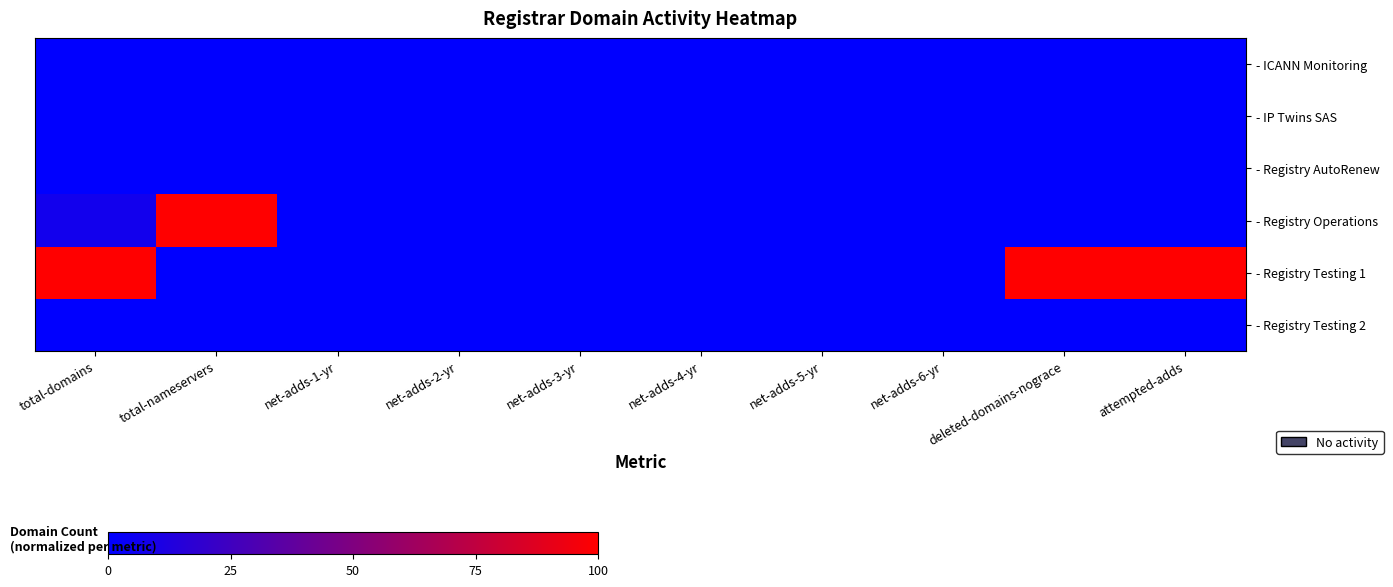

Rank the series at total-domains from lowest to highest value.

- ICANN Monitoring, - IP Twins SAS, - Registry AutoRenew, - Registry Testing 2, - Registry Operations, - Registry Testing 1